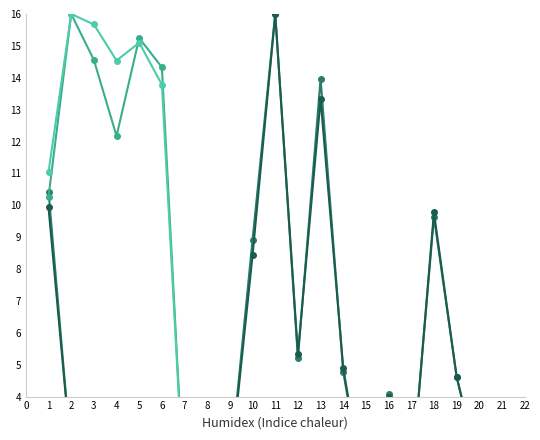

Where is the first local minimum for Population?

3